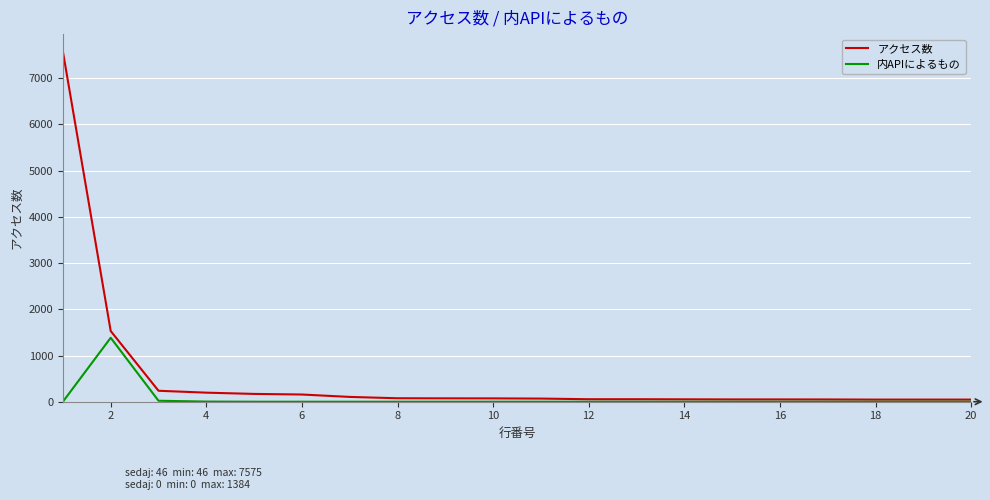

Which series has the largest range (max minus min)?

アクセス数